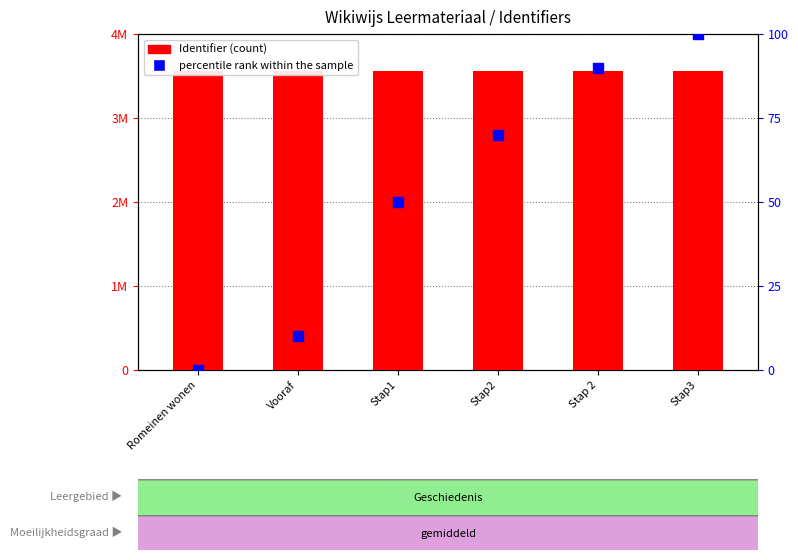

What is the total value across all series at Romeinen wonen?

3563510